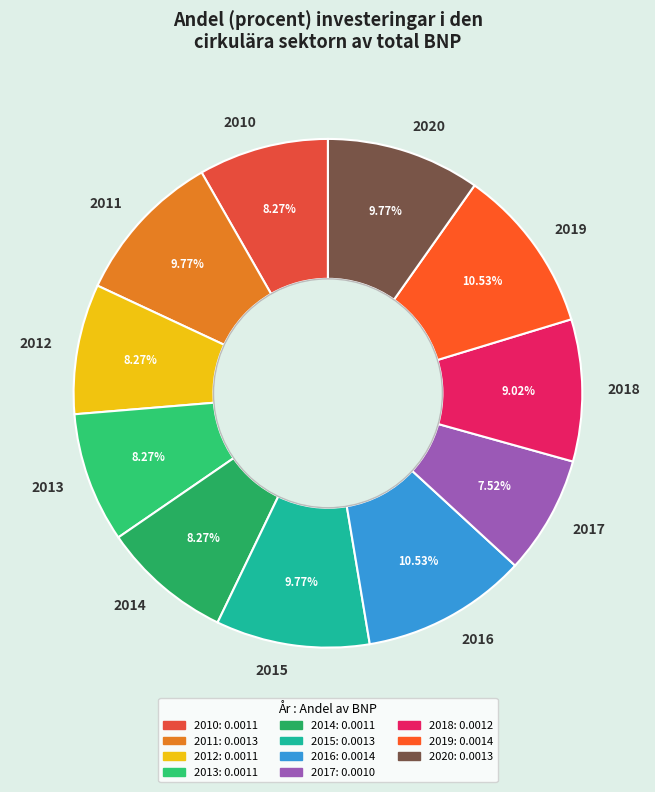

What percentage is the 2011 slice, to the nearest percent?

10%